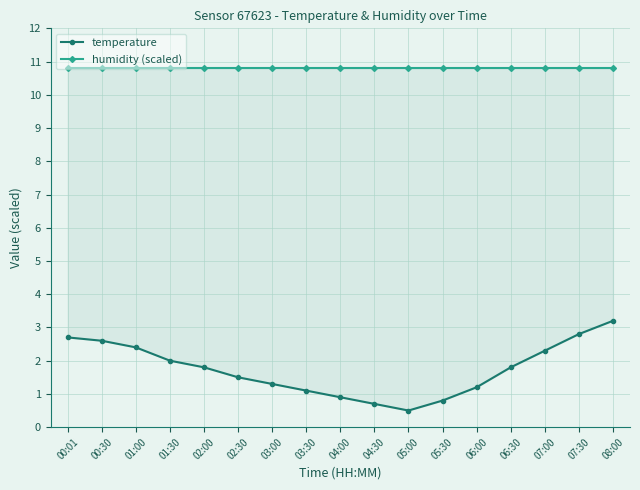

What is the difference between the highest and lowest values at 00:30?

8.2